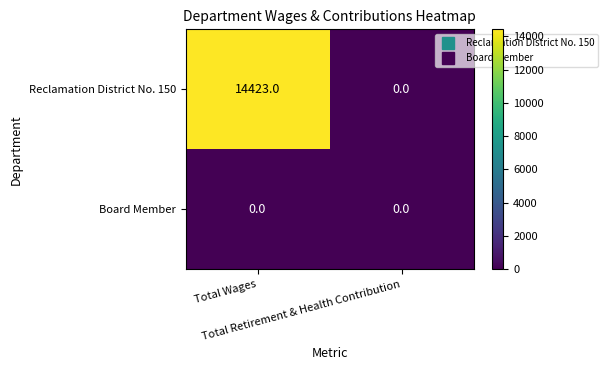

Which series has the largest total across all categories?

Reclamation District No. 150